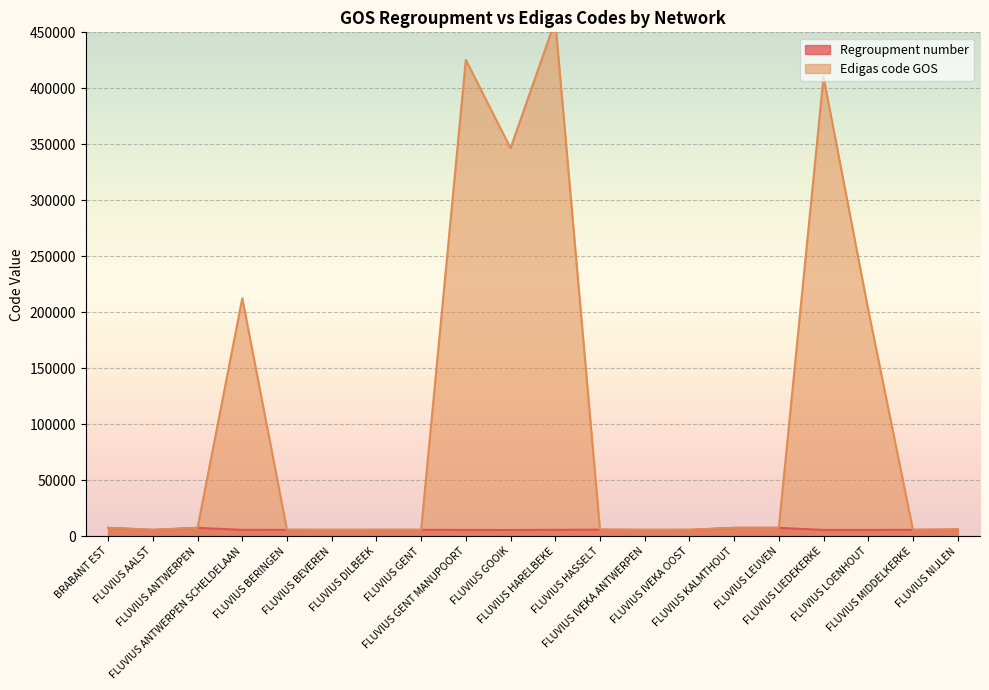

At which category does the chart reach its minimum across all series?

FLUVIUS GOOIK